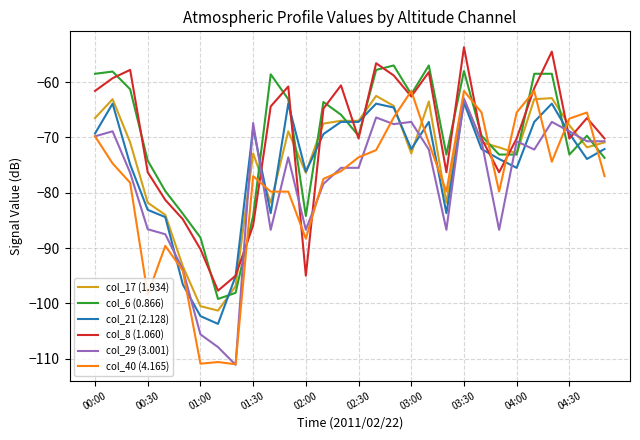

Which series ends up on top after the final intersection of col_29 (3.001) and col_6 (0.866)?

col_29 (3.001)